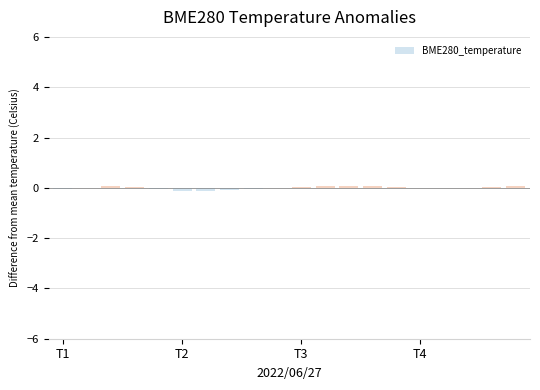

Count the number of data series in this chart.

1